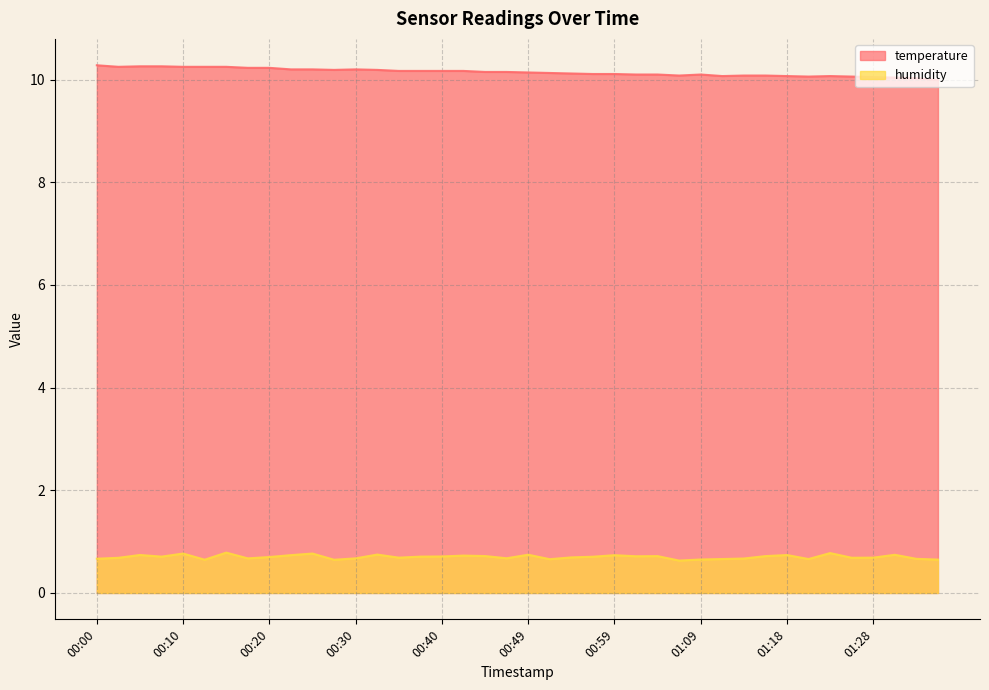

How many lines are shown in the chart?

2